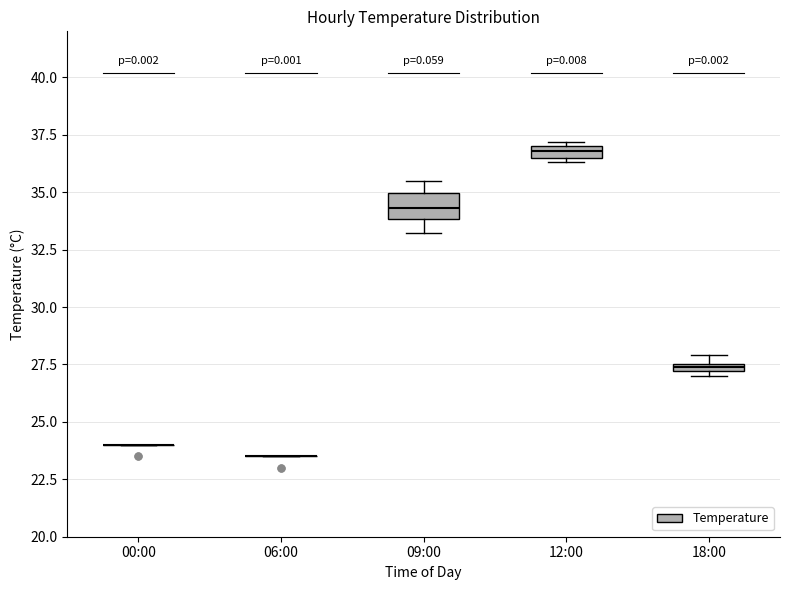

Where is the upper edge of the box for 09:00 on the y-axis? The values are not printed on the chart, so give them approximately, as read against the axis.

35.0